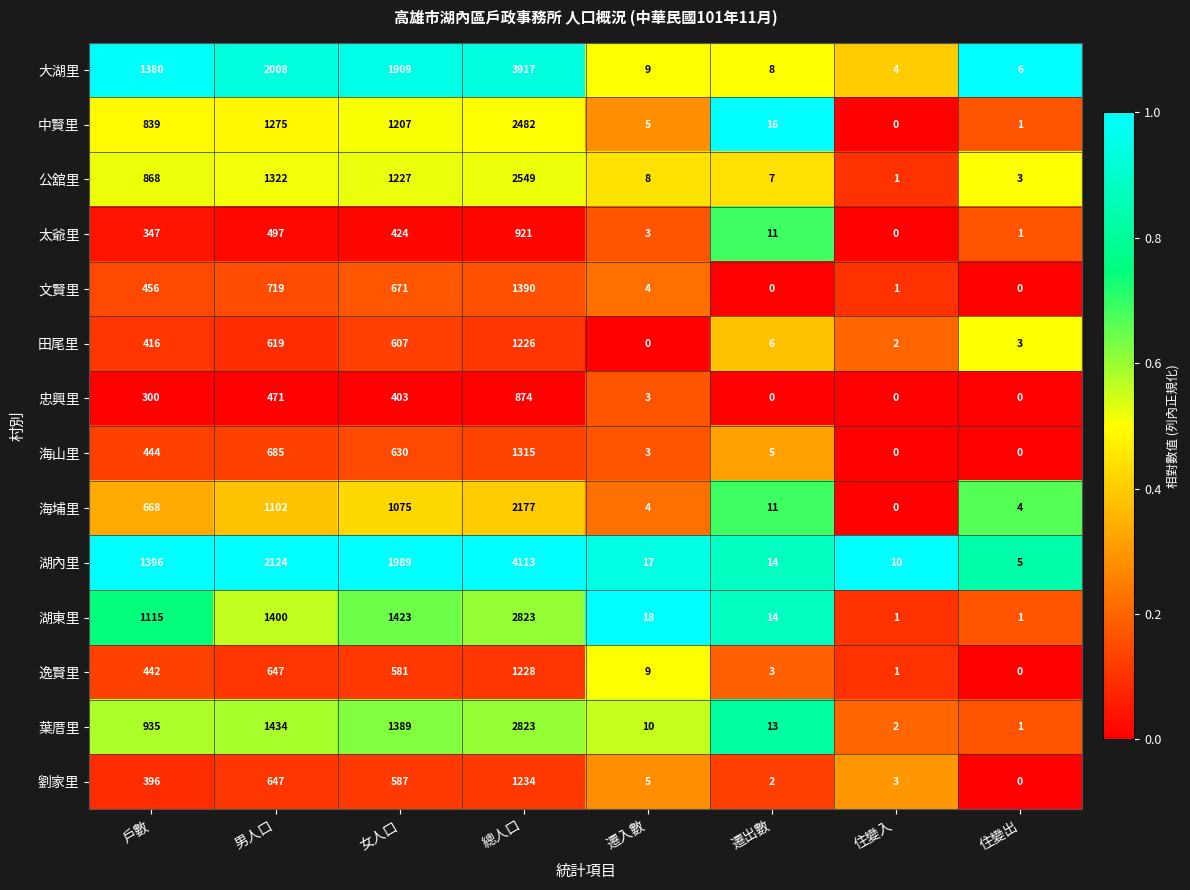

Which series has the largest total across all categories?

湖內里